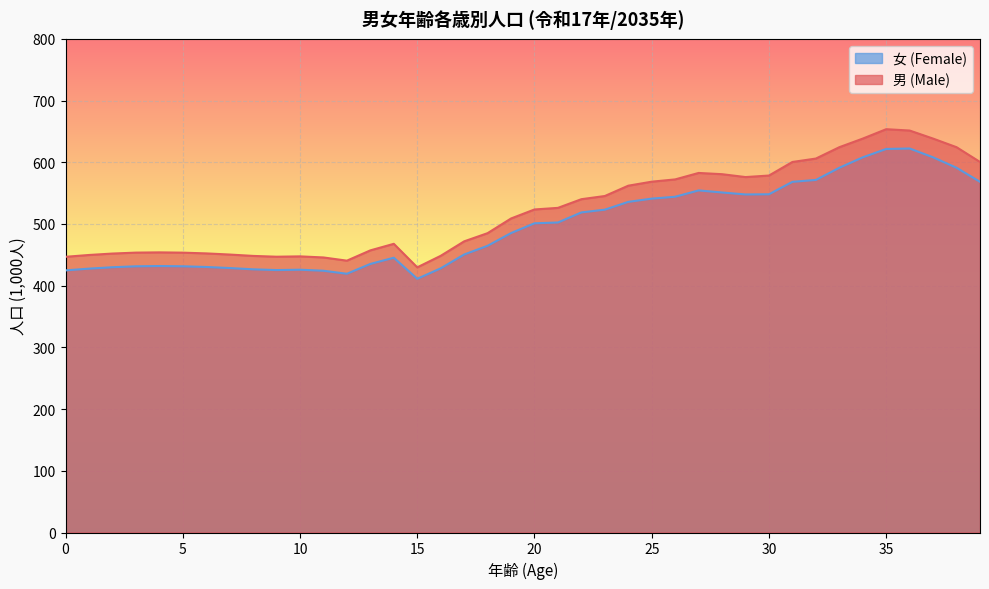

Is it true that 女 (Female) equals 778.6 at 17?

False